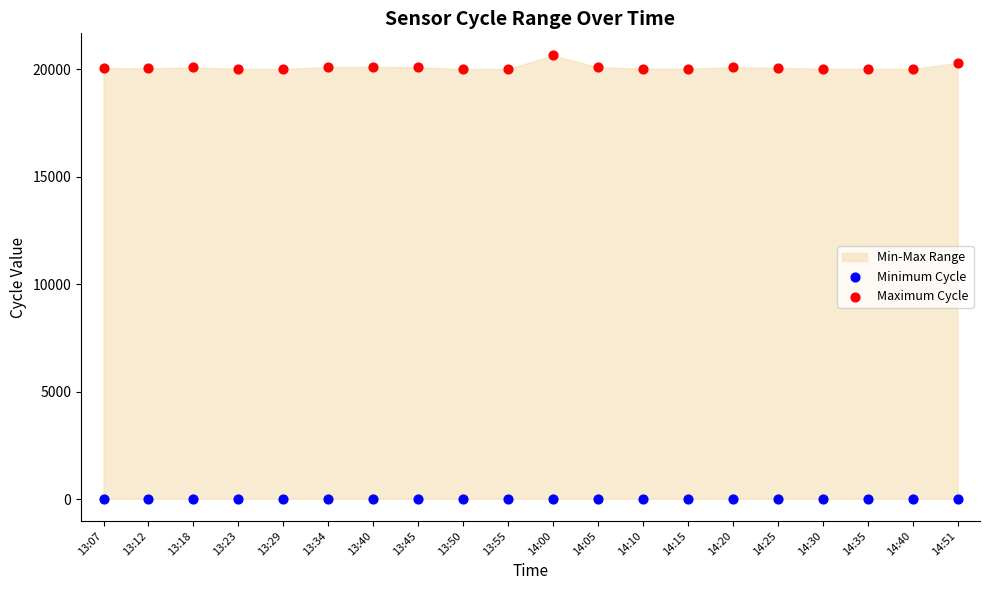

Which series reaches the minimum Y coordinate?

Minimum Cycle